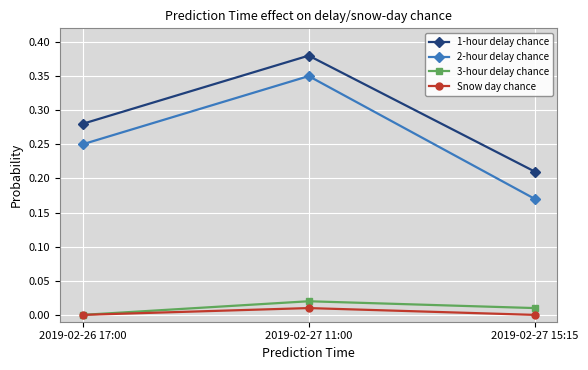

At which label does 1-hour delay chance reach its minimum?

2019-02-27 15:15